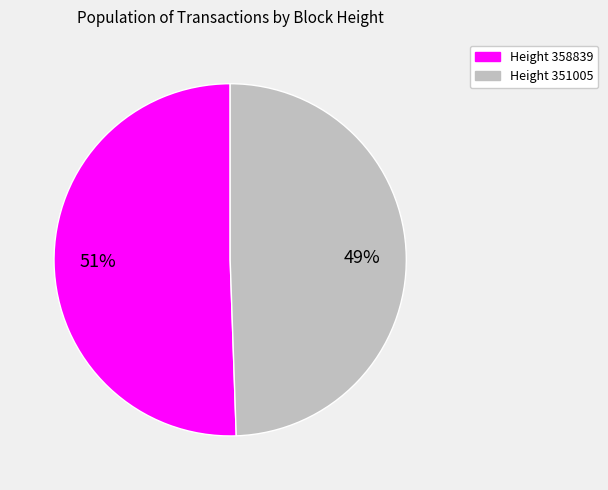

What is the ratio of the value at Height 358839 to the value at Height 351005?

1.0